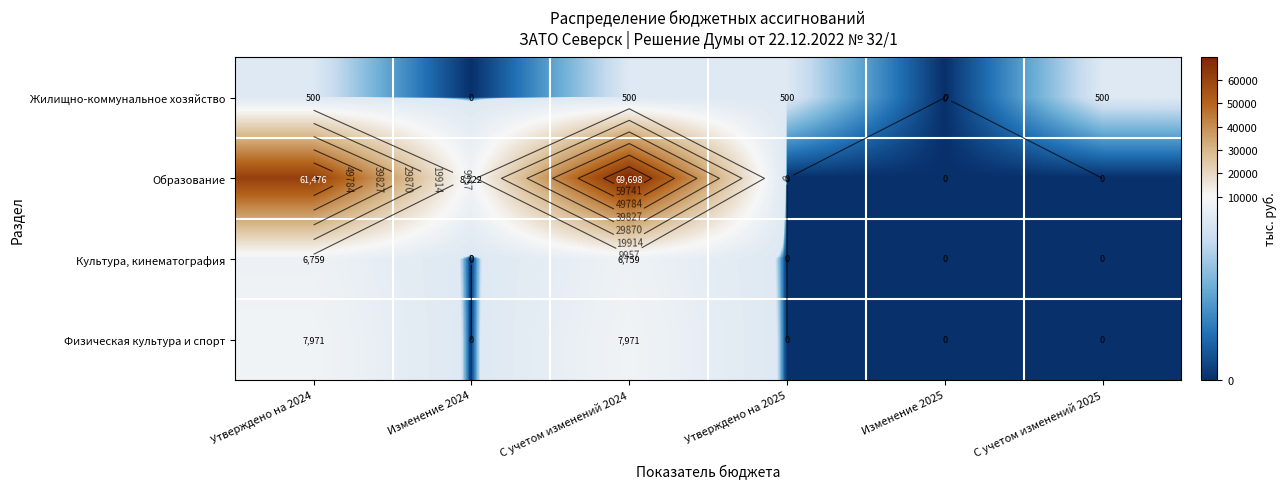

The value of Культура, кинематография at С учетом изменений 2025 is 0.0. True or false?

True